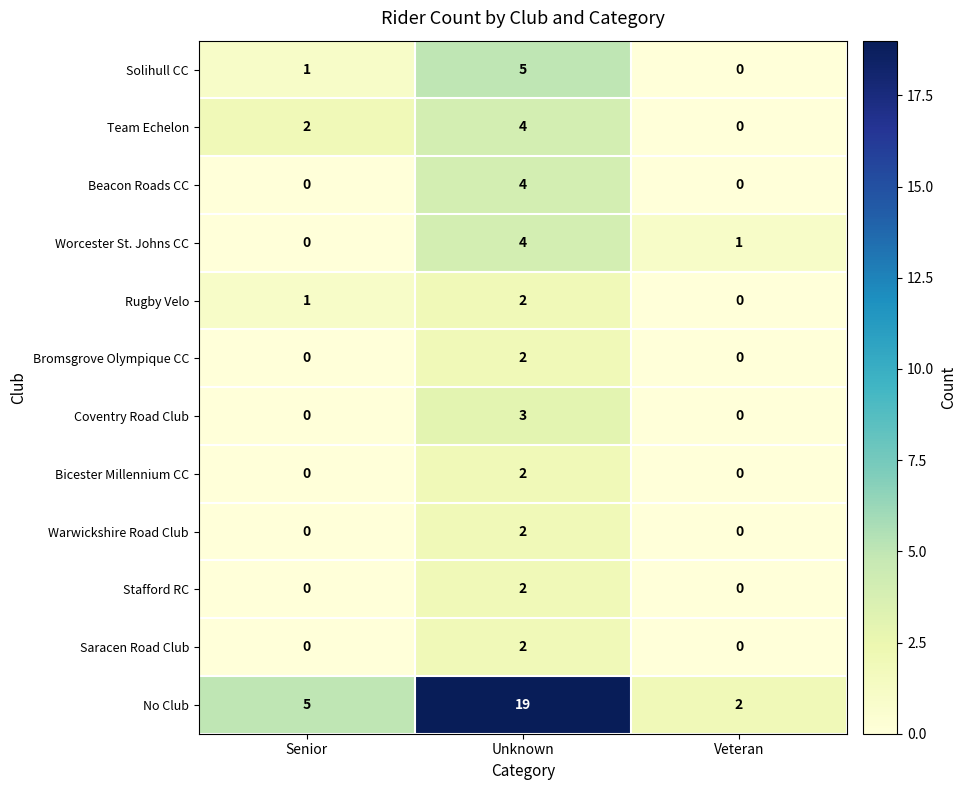

Which series has the widest spread of values?

No Club